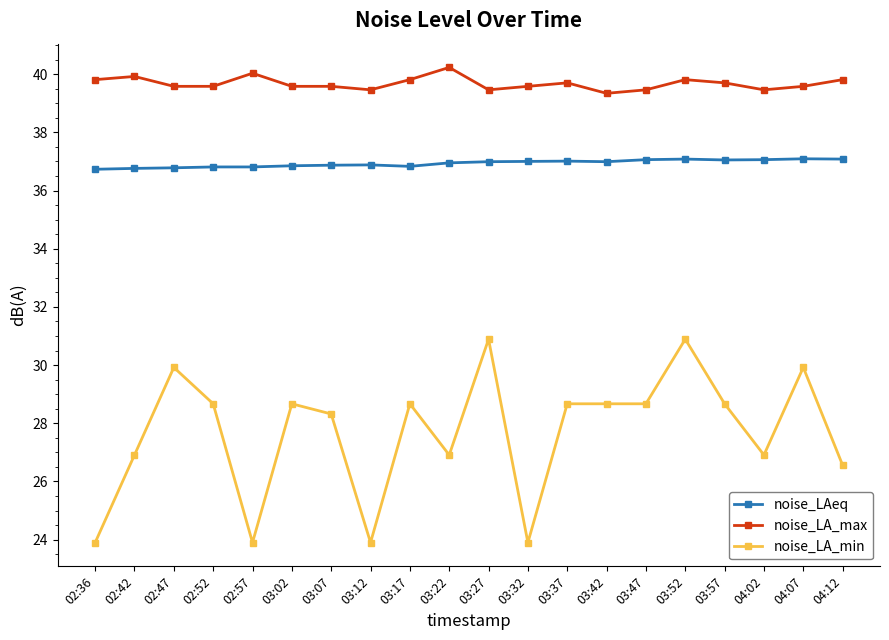

At which label does noise_LA_min first exceed 28?

02:47